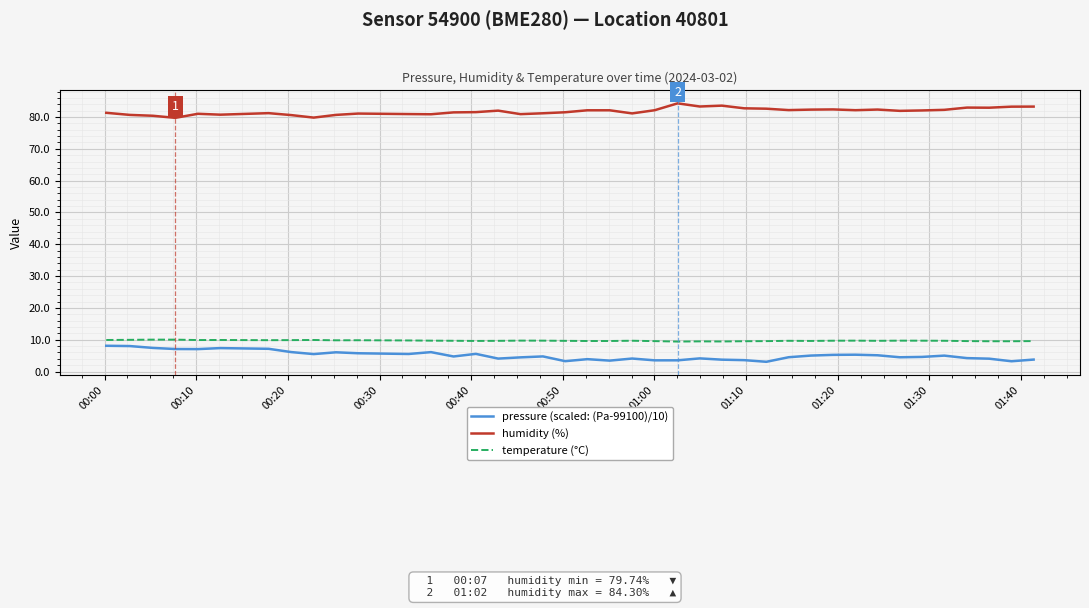

What is the difference between the maximum and minimum values in the pressure (scaled: (Pa-99100)/10) series?

5.0